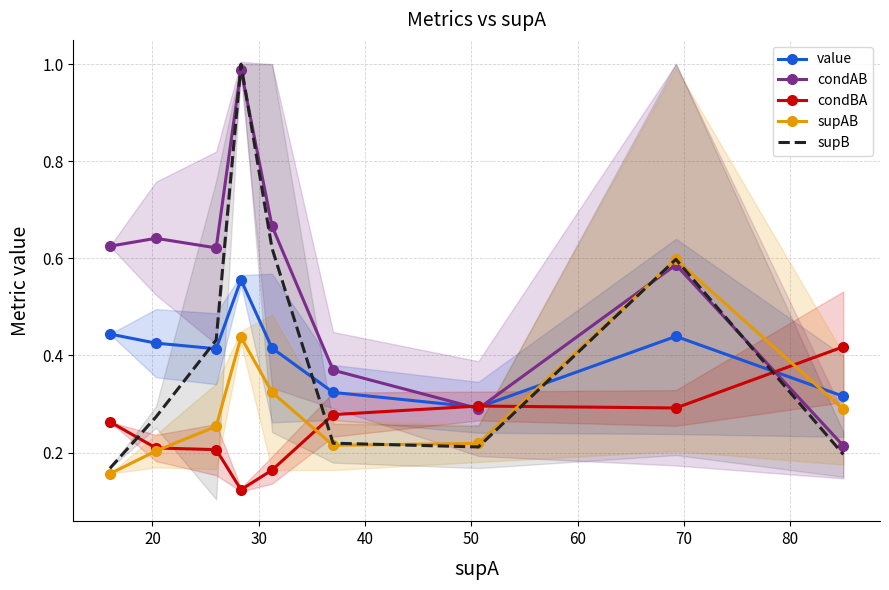

At how many categories does at least one series exceed 0?

9